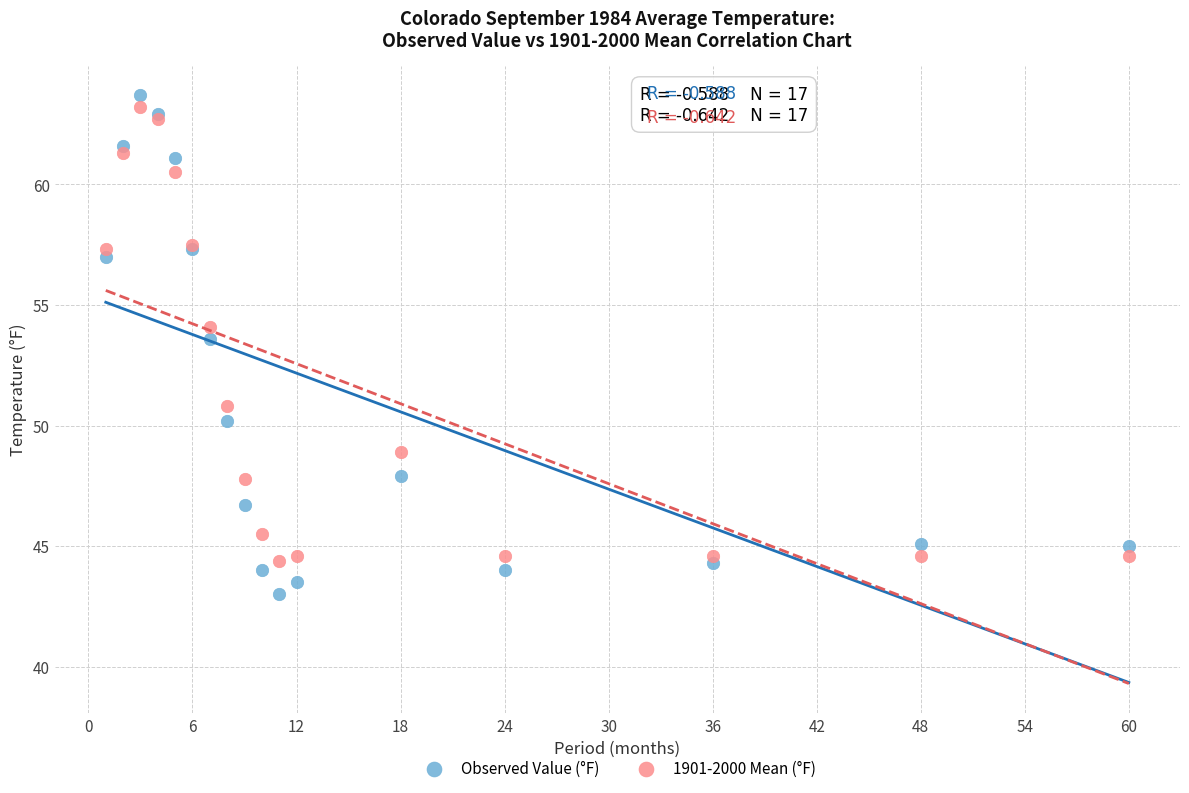

Which series has the widest spread of Y values?

Observed Value (°F)